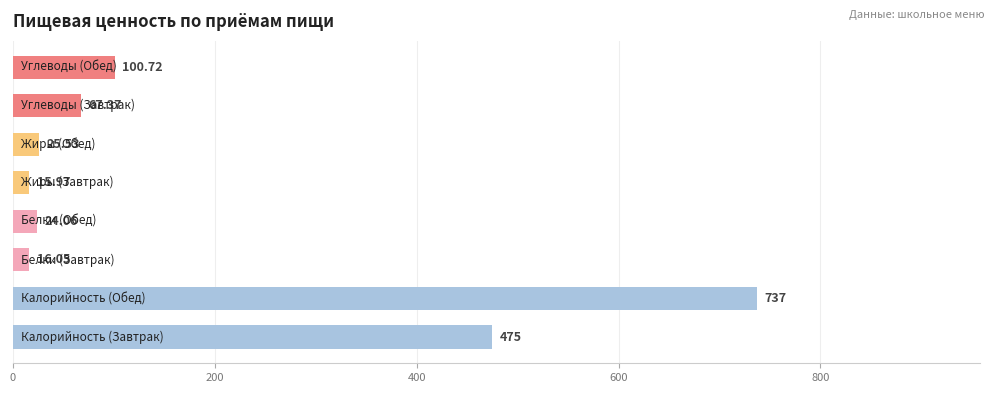

What is the difference between the maximum and minimum values?

721.0